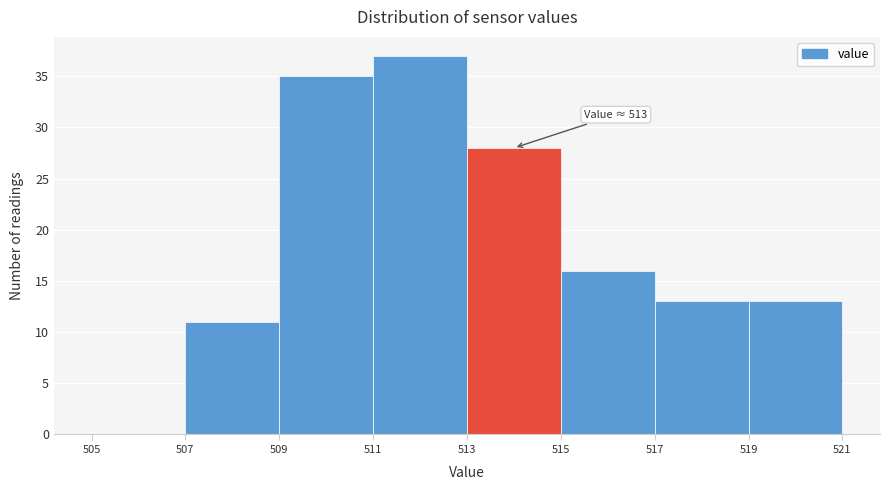

Which range on the x-axis has the tallest bar?

511 to 513